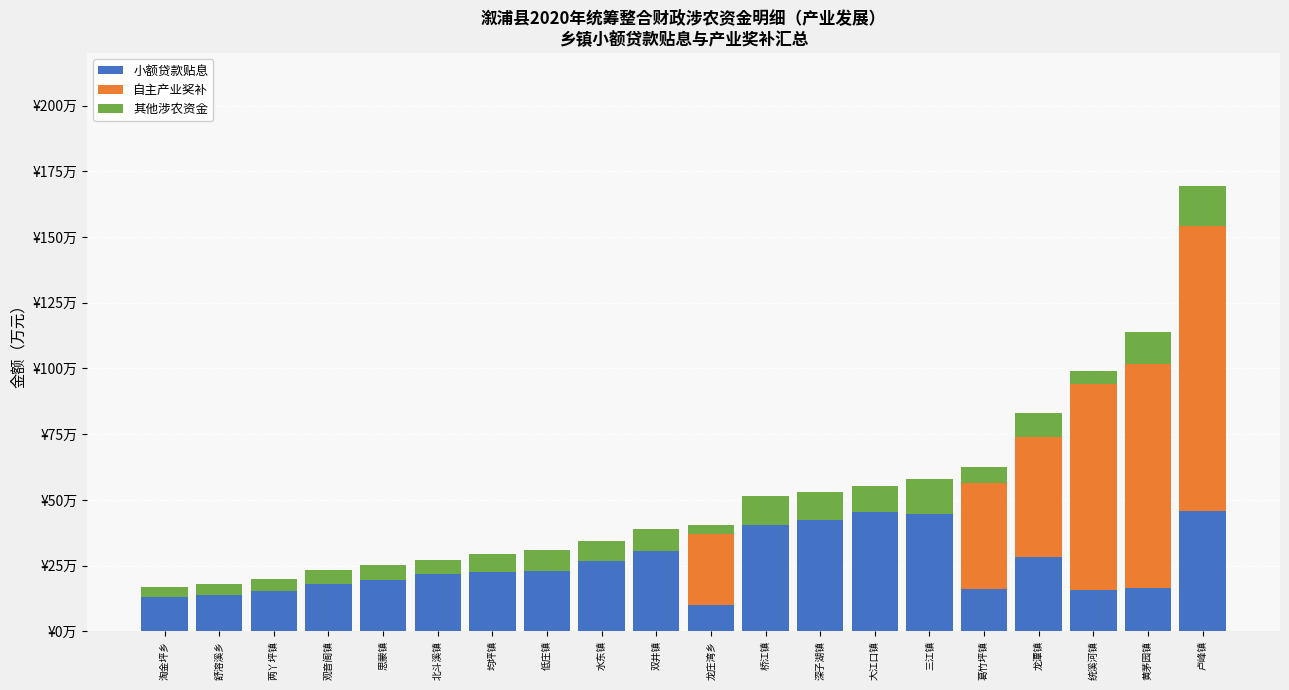

Are the bars horizontal?

No